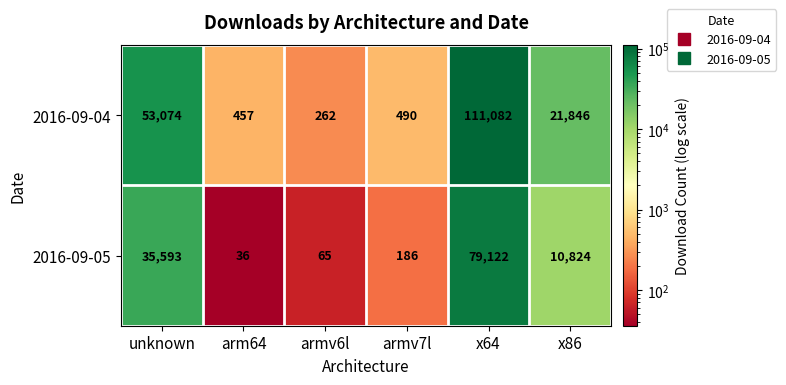

Read the 2016-09-04 value at armv6l, to the nearest 10.

260